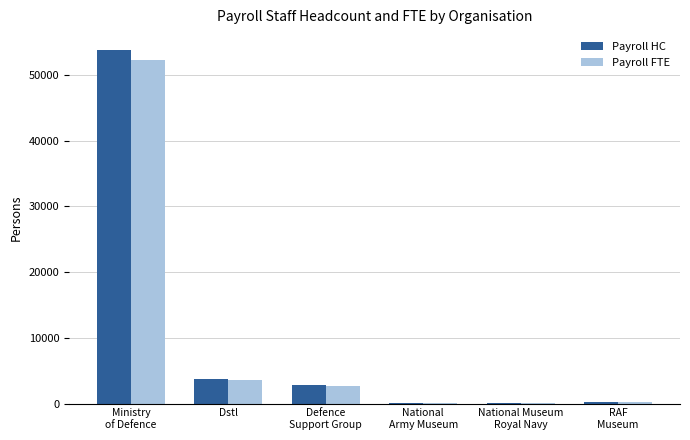

Read the Payroll FTE value at Ministry
of Defence.

52291